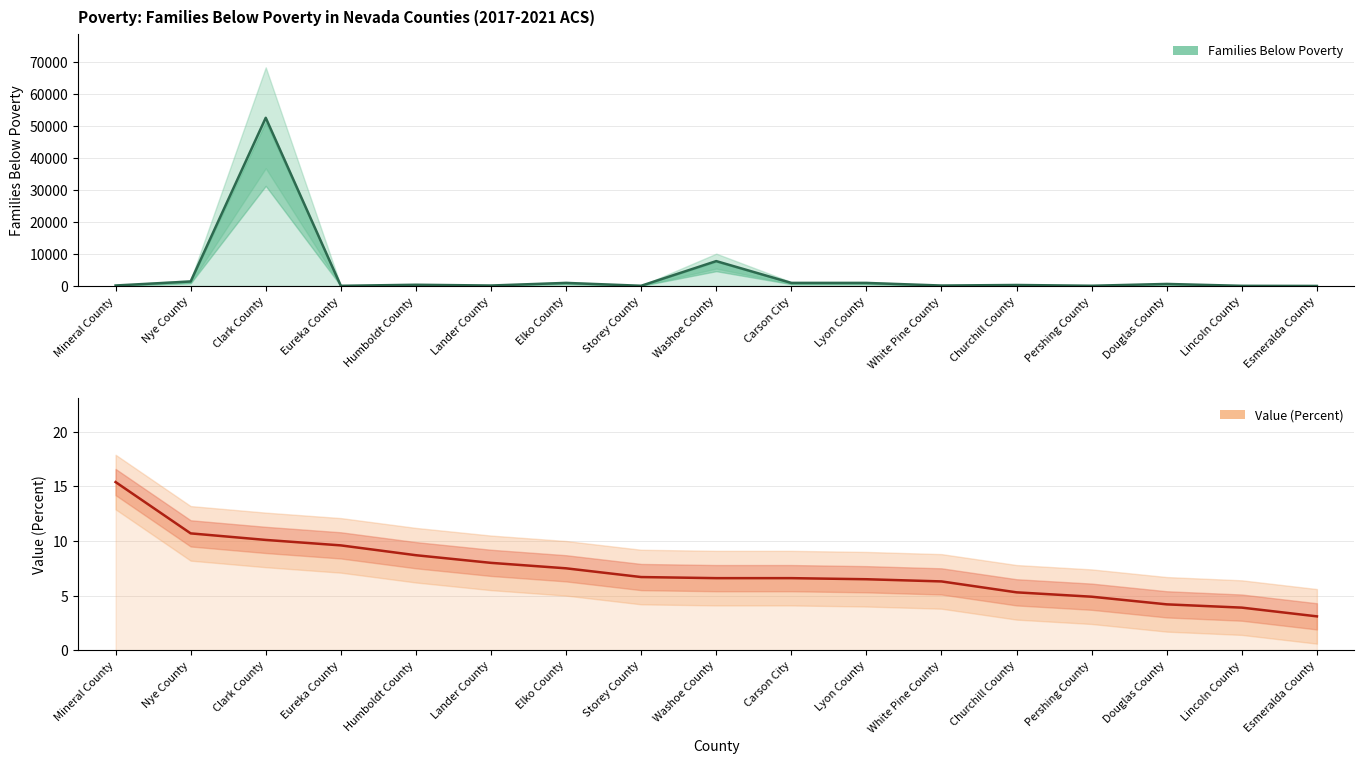

Does the chart display data point markers on the line(s)?

No